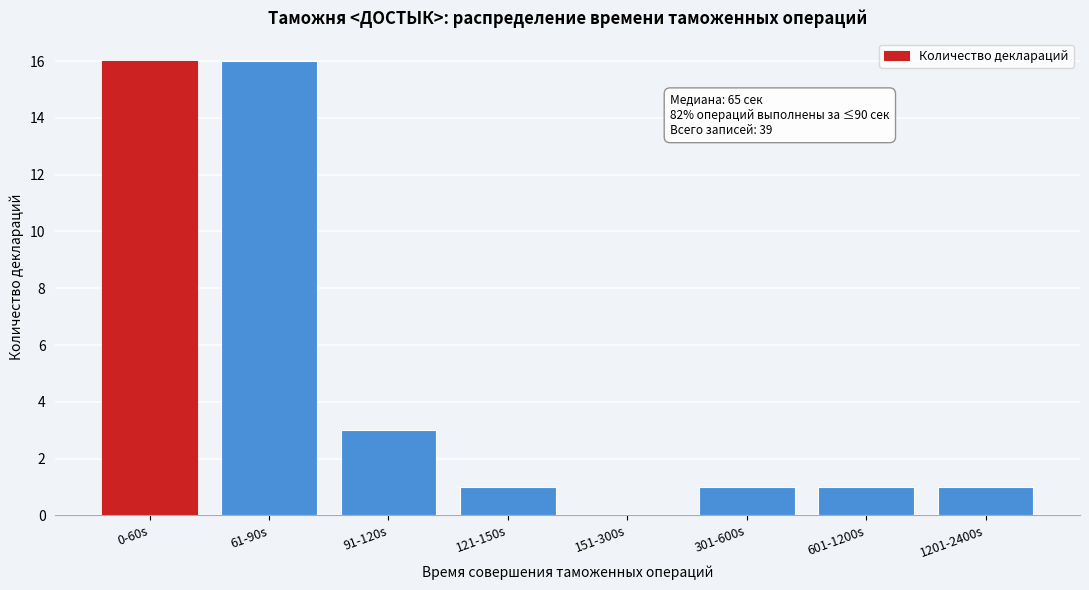

Reading right to left, list all the values displayed in this chart.

1201-2400s=1	601-1200s=1	301-600s=1	151-300s=0	121-150s=1	91-120s=3	61-90s=16	0-60s=16